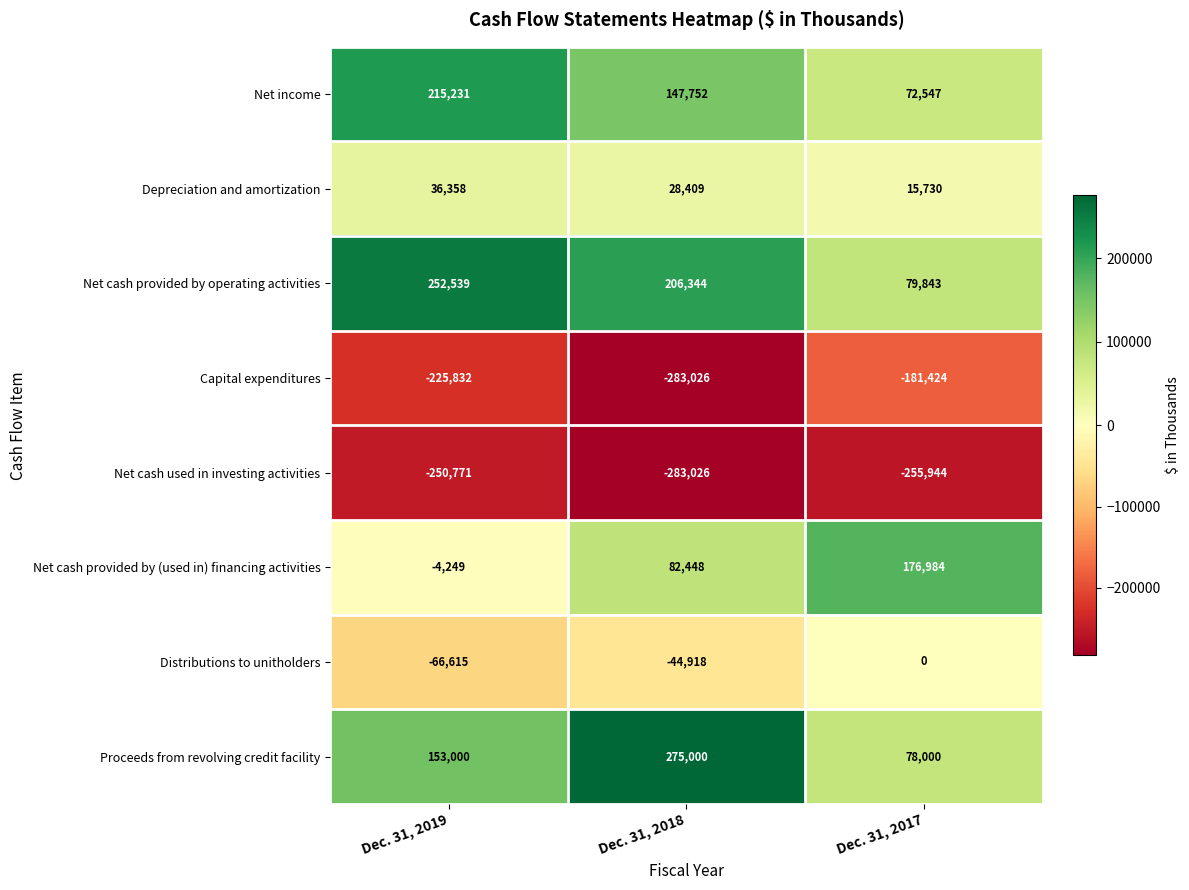

Rank the series by their maximum value, from highest to lowest.

Proceeds from revolving credit facility, Net cash provided by operating activities, Net income, Net cash provided by (used in) financing activities, Depreciation and amortization, Distributions to unitholders, Capital expenditures, Net cash used in investing activities